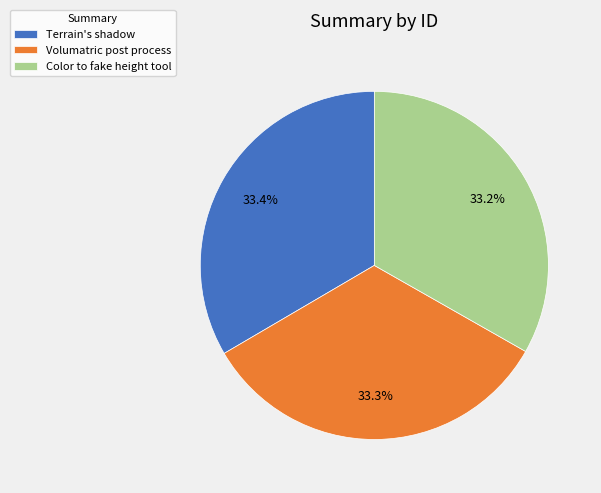

Approximately how many times larger is the value at Color to fake height tool compared to Terrain's shadow?

1.0